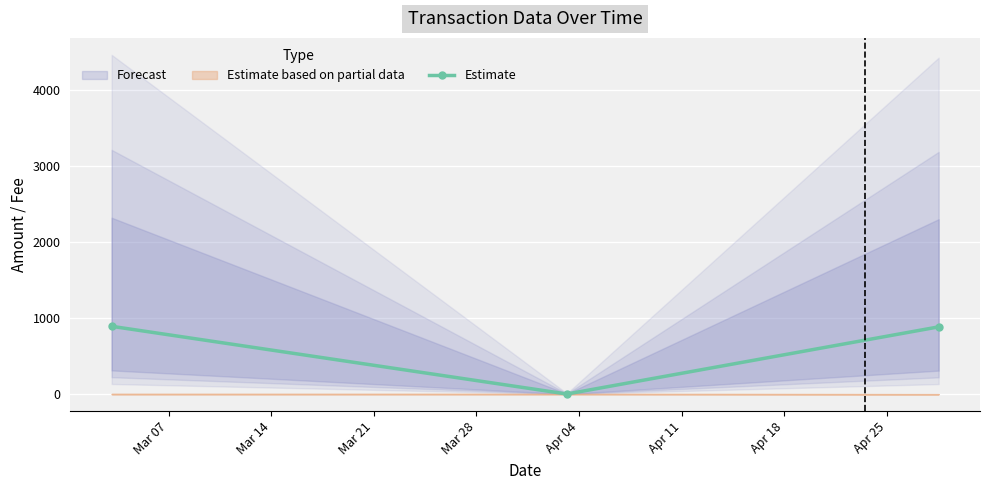

What is the difference between the maximum and minimum values?

891.0